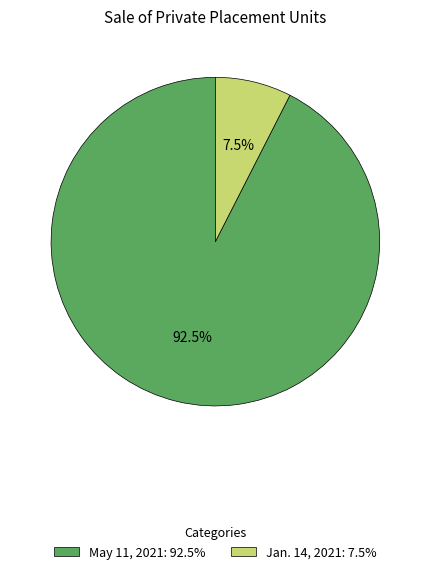

Approximately how many times larger is the value at Jan. 14, 2021 compared to May 11, 2021?

0.1